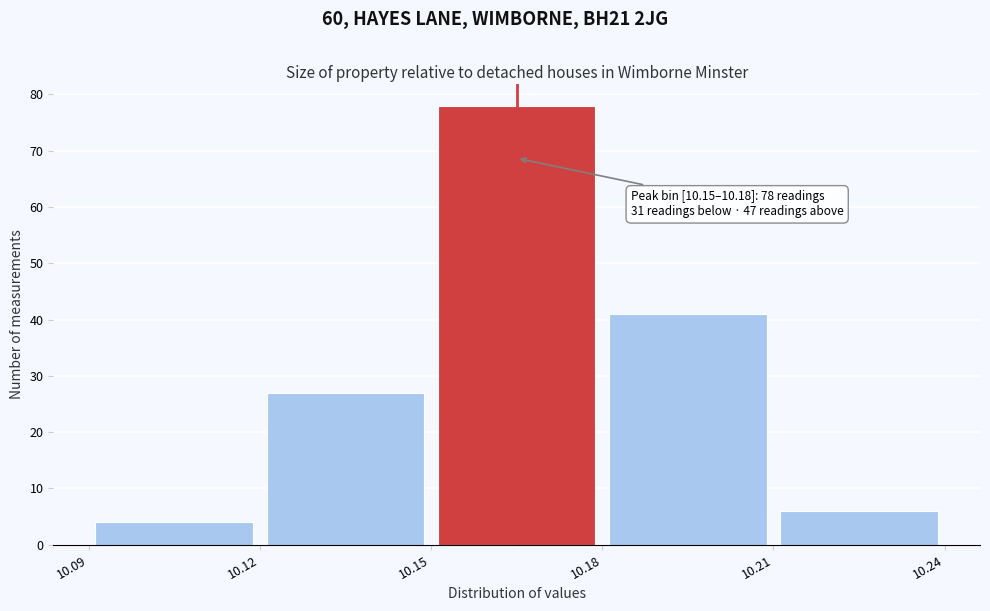

Which range on the x-axis has the tallest bar?

10.15 to 10.18